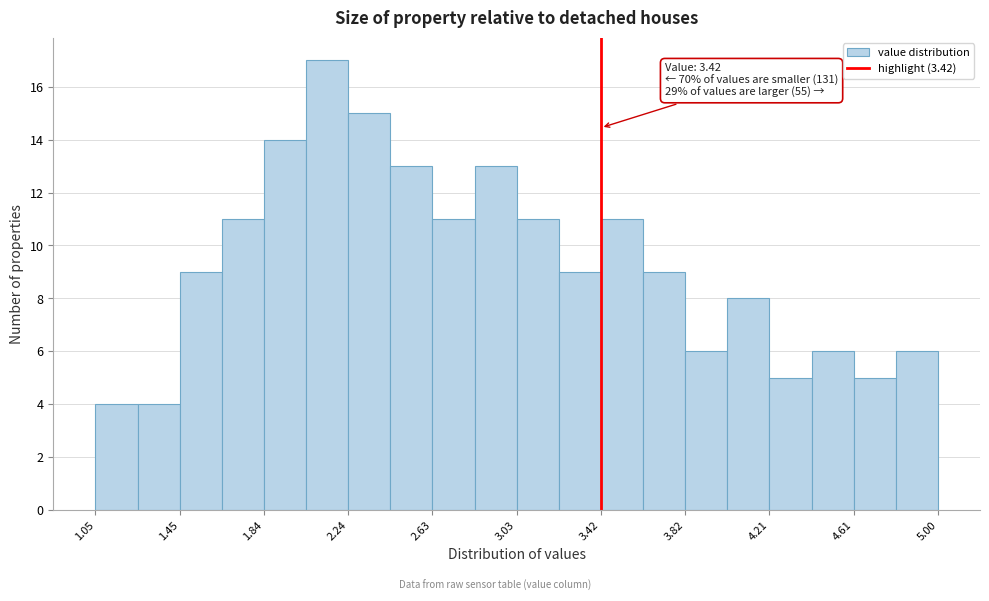

Around what value on the x-axis is the tallest bar? Give the approximate position of its centre, as read against the axis.

2.15